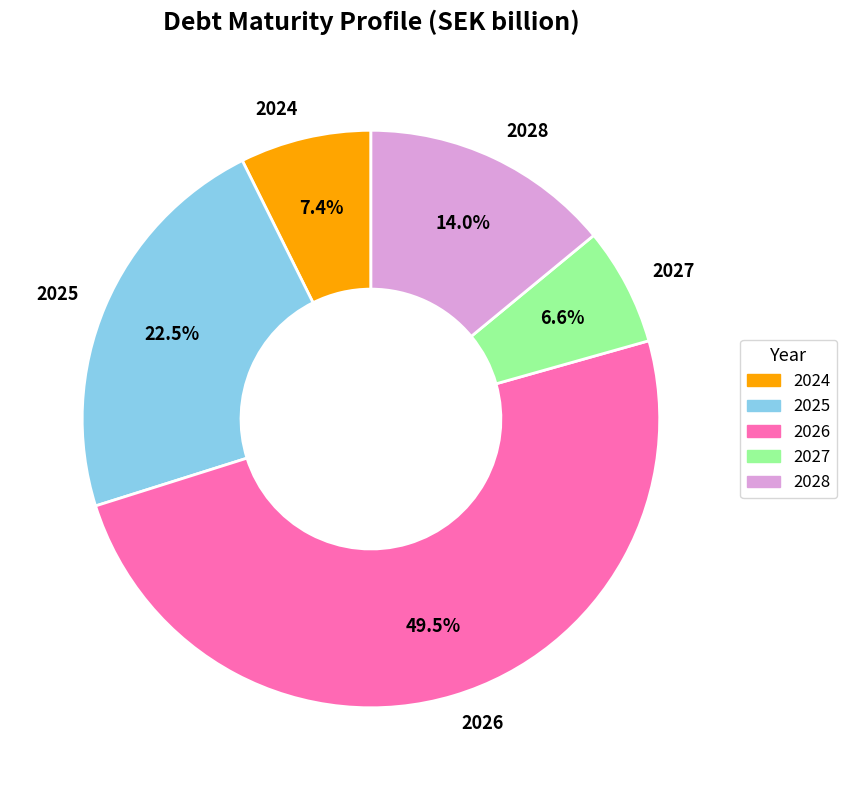

Combined, do 2025 and 2027 account for over 50%?

No